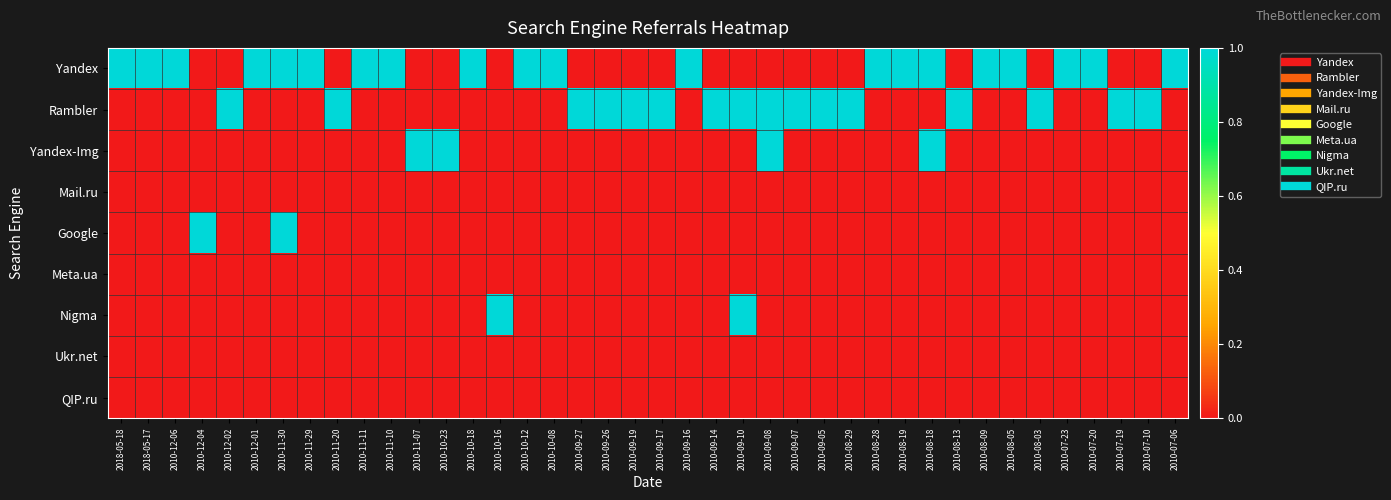

Reading left to right, extract all data points from this chart.

Yandex: 2018-05-18=1	2018-05-17=1	2010-12-06=1	2010-12-04=0	2010-12-02=0	2010-12-01=1	2010-11-30=1	2010-11-29=1	2010-11-20=0	2010-11-11=1	2010-11-10=1	2010-11-07=0	2010-10-23=0	2010-10-18=1	2010-10-16=0	2010-10-12=1	2010-10-08=1	2010-09-27=0	2010-09-26=0	2010-09-19=0	2010-09-17=0	2010-09-16=1	2010-09-14=0	2010-09-10=0	2010-09-08=0	2010-09-07=0	2010-09-05=0	2010-08-29=0	2010-08-28=1	2010-08-19=1	2010-08-18=1	2010-08-13=0	2010-08-09=1	2010-08-05=1	2010-08-03=0	2010-07-23=1	2010-07-20=1	2010-07-19=0	2010-07-10=0	2010-07-06=1
Rambler: 2018-05-18=0	2018-05-17=0	2010-12-06=0	2010-12-04=0	2010-12-02=1	2010-12-01=0	2010-11-30=0	2010-11-29=0	2010-11-20=1	2010-11-11=0	2010-11-10=0	2010-11-07=0	2010-10-23=0	2010-10-18=0	2010-10-16=0	2010-10-12=0	2010-10-08=0	2010-09-27=1	2010-09-26=1	2010-09-19=1	2010-09-17=1	2010-09-16=0	2010-09-14=1	2010-09-10=1	2010-09-08=1	2010-09-07=1	2010-09-05=1	2010-08-29=1	2010-08-28=0	2010-08-19=0	2010-08-18=0	2010-08-13=1	2010-08-09=0	2010-08-05=0	2010-08-03=1	2010-07-23=0	2010-07-20=0	2010-07-19=1	2010-07-10=1	2010-07-06=0
Yandex-Img: 2018-05-18=0	2018-05-17=0	2010-12-06=0	2010-12-04=0	2010-12-02=0	2010-12-01=0	2010-11-30=0	2010-11-29=0	2010-11-20=0	2010-11-11=0	2010-11-10=0	2010-11-07=1	2010-10-23=1	2010-10-18=0	2010-10-16=0	2010-10-12=0	2010-10-08=0	2010-09-27=0	2010-09-26=0	2010-09-19=0	2010-09-17=0	2010-09-16=0	2010-09-14=0	2010-09-10=0	2010-09-08=1	2010-09-07=0	2010-09-05=0	2010-08-29=0	2010-08-28=0	2010-08-19=0	2010-08-18=1	2010-08-13=0	2010-08-09=0	2010-08-05=0	2010-08-03=0	2010-07-23=0	2010-07-20=0	2010-07-19=0	2010-07-10=0	2010-07-06=0
Mail.ru: 2018-05-18=0	2018-05-17=0	2010-12-06=0	2010-12-04=0	2010-12-02=0	2010-12-01=0	2010-11-30=0	2010-11-29=0	2010-11-20=0	2010-11-11=0	2010-11-10=0	2010-11-07=0	2010-10-23=0	2010-10-18=0	2010-10-16=0	2010-10-12=0	2010-10-08=0	2010-09-27=0	2010-09-26=0	2010-09-19=0	2010-09-17=0	2010-09-16=0	2010-09-14=0	2010-09-10=0	2010-09-08=0	2010-09-07=0	2010-09-05=0	2010-08-29=0	2010-08-28=0	2010-08-19=0	2010-08-18=0	2010-08-13=0	2010-08-09=0	2010-08-05=0	2010-08-03=0	2010-07-23=0	2010-07-20=0	2010-07-19=0	2010-07-10=0	2010-07-06=0
Google: 2018-05-18=0	2018-05-17=0	2010-12-06=0	2010-12-04=1	2010-12-02=0	2010-12-01=0	2010-11-30=1	2010-11-29=0	2010-11-20=0	2010-11-11=0	2010-11-10=0	2010-11-07=0	2010-10-23=0	2010-10-18=0	2010-10-16=0	2010-10-12=0	2010-10-08=0	2010-09-27=0	2010-09-26=0	2010-09-19=0	2010-09-17=0	2010-09-16=0	2010-09-14=0	2010-09-10=0	2010-09-08=0	2010-09-07=0	2010-09-05=0	2010-08-29=0	2010-08-28=0	2010-08-19=0	2010-08-18=0	2010-08-13=0	2010-08-09=0	2010-08-05=0	2010-08-03=0	2010-07-23=0	2010-07-20=0	2010-07-19=0	2010-07-10=0	2010-07-06=0
Meta.ua: 2018-05-18=0	2018-05-17=0	2010-12-06=0	2010-12-04=0	2010-12-02=0	2010-12-01=0	2010-11-30=0	2010-11-29=0	2010-11-20=0	2010-11-11=0	2010-11-10=0	2010-11-07=0	2010-10-23=0	2010-10-18=0	2010-10-16=0	2010-10-12=0	2010-10-08=0	2010-09-27=0	2010-09-26=0	2010-09-19=0	2010-09-17=0	2010-09-16=0	2010-09-14=0	2010-09-10=0	2010-09-08=0	2010-09-07=0	2010-09-05=0	2010-08-29=0	2010-08-28=0	2010-08-19=0	2010-08-18=0	2010-08-13=0	2010-08-09=0	2010-08-05=0	2010-08-03=0	2010-07-23=0	2010-07-20=0	2010-07-19=0	2010-07-10=0	2010-07-06=0
Nigma: 2018-05-18=0	2018-05-17=0	2010-12-06=0	2010-12-04=0	2010-12-02=0	2010-12-01=0	2010-11-30=0	2010-11-29=0	2010-11-20=0	2010-11-11=0	2010-11-10=0	2010-11-07=0	2010-10-23=0	2010-10-18=0	2010-10-16=1	2010-10-12=0	2010-10-08=0	2010-09-27=0	2010-09-26=0	2010-09-19=0	2010-09-17=0	2010-09-16=0	2010-09-14=0	2010-09-10=1	2010-09-08=0	2010-09-07=0	2010-09-05=0	2010-08-29=0	2010-08-28=0	2010-08-19=0	2010-08-18=0	2010-08-13=0	2010-08-09=0	2010-08-05=0	2010-08-03=0	2010-07-23=0	2010-07-20=0	2010-07-19=0	2010-07-10=0	2010-07-06=0
Ukr.net: 2018-05-18=0	2018-05-17=0	2010-12-06=0	2010-12-04=0	2010-12-02=0	2010-12-01=0	2010-11-30=0	2010-11-29=0	2010-11-20=0	2010-11-11=0	2010-11-10=0	2010-11-07=0	2010-10-23=0	2010-10-18=0	2010-10-16=0	2010-10-12=0	2010-10-08=0	2010-09-27=0	2010-09-26=0	2010-09-19=0	2010-09-17=0	2010-09-16=0	2010-09-14=0	2010-09-10=0	2010-09-08=0	2010-09-07=0	2010-09-05=0	2010-08-29=0	2010-08-28=0	2010-08-19=0	2010-08-18=0	2010-08-13=0	2010-08-09=0	2010-08-05=0	2010-08-03=0	2010-07-23=0	2010-07-20=0	2010-07-19=0	2010-07-10=0	2010-07-06=0
QIP.ru: 2018-05-18=0	2018-05-17=0	2010-12-06=0	2010-12-04=0	2010-12-02=0	2010-12-01=0	2010-11-30=0	2010-11-29=0	2010-11-20=0	2010-11-11=0	2010-11-10=0	2010-11-07=0	2010-10-23=0	2010-10-18=0	2010-10-16=0	2010-10-12=0	2010-10-08=0	2010-09-27=0	2010-09-26=0	2010-09-19=0	2010-09-17=0	2010-09-16=0	2010-09-14=0	2010-09-10=0	2010-09-08=0	2010-09-07=0	2010-09-05=0	2010-08-29=0	2010-08-28=0	2010-08-19=0	2010-08-18=0	2010-08-13=0	2010-08-09=0	2010-08-05=0	2010-08-03=0	2010-07-23=0	2010-07-20=0	2010-07-19=0	2010-07-10=0	2010-07-06=0